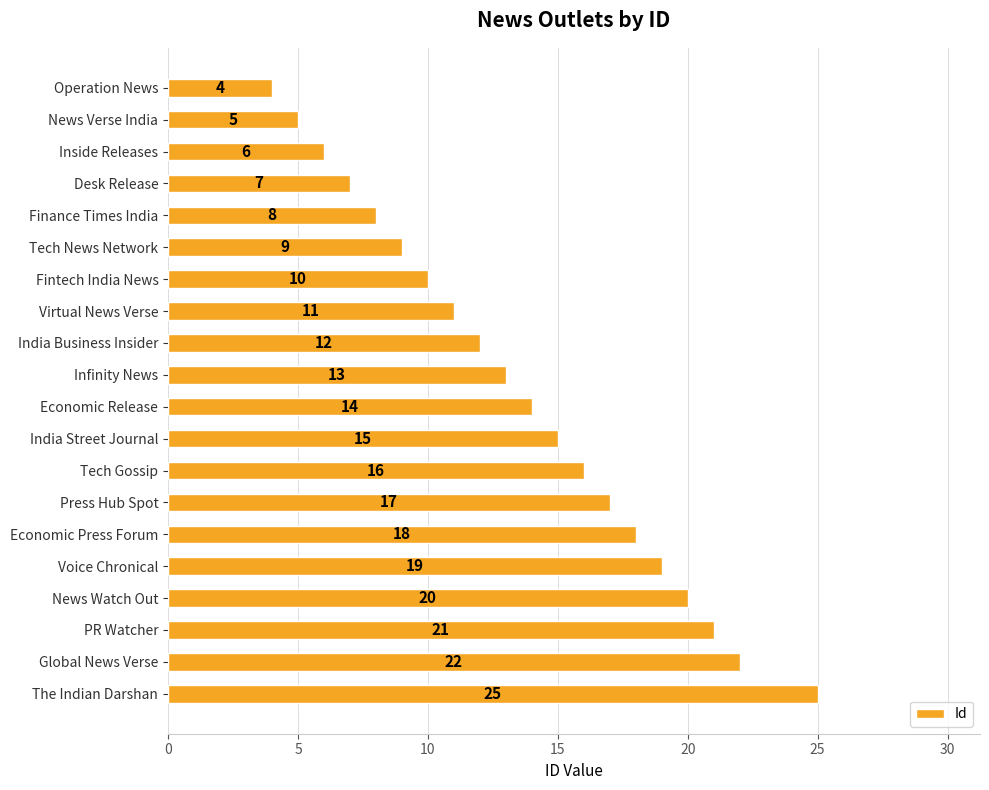

Are the bars grouped side by side (vs. stacked)?

No